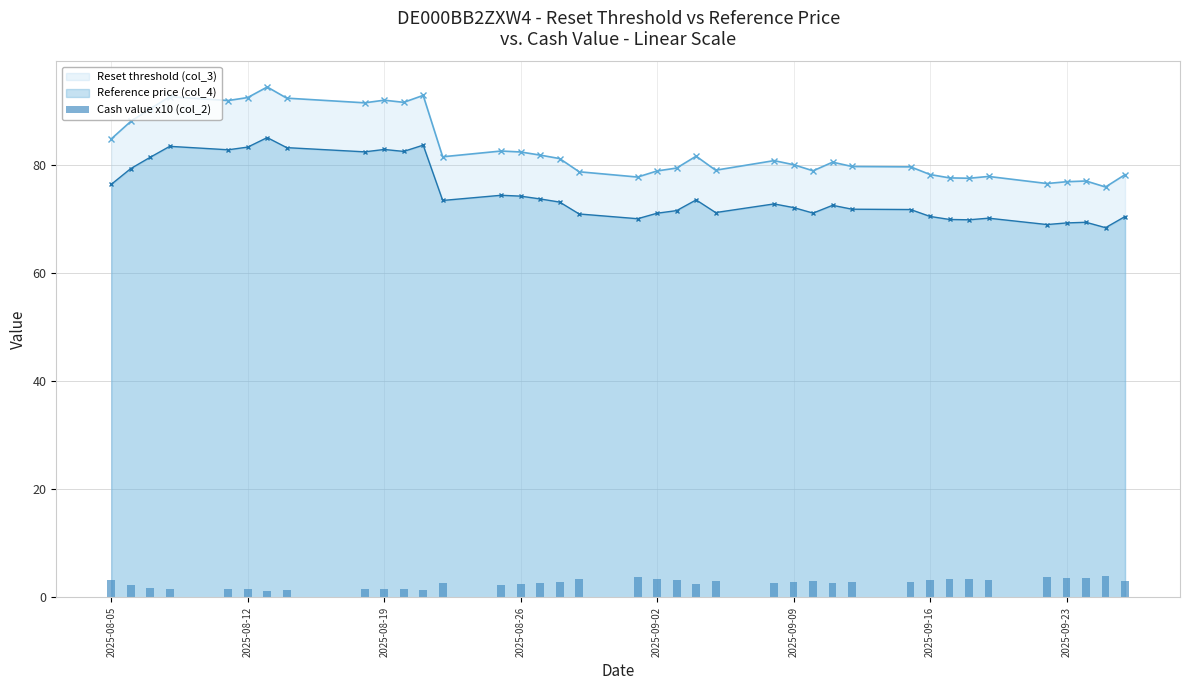

What is the lowest value of the Reference price (col_4) series?

68.5